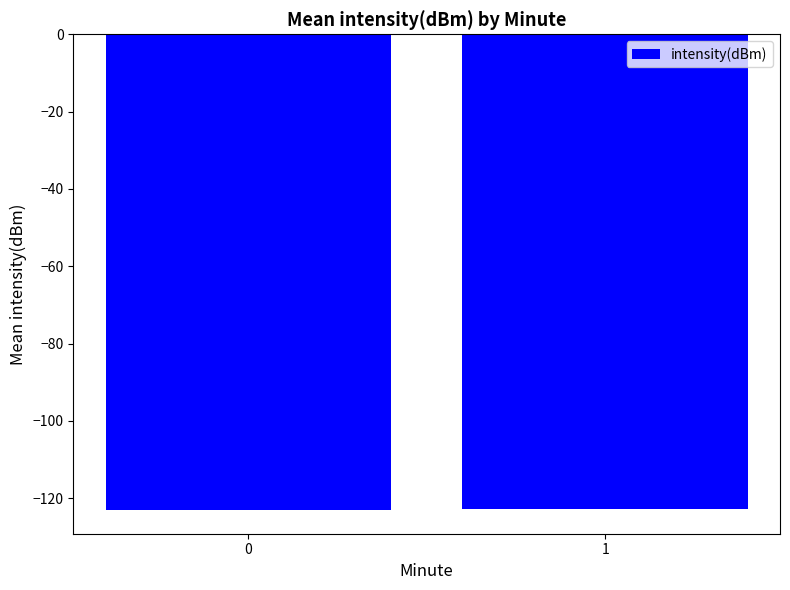

What is the value of the 2nd bar from the left?

-122.8